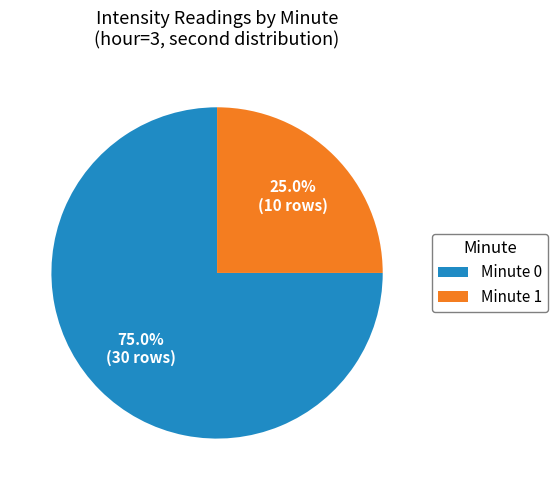

Which slice represents more than half of the pie?

Minute 0